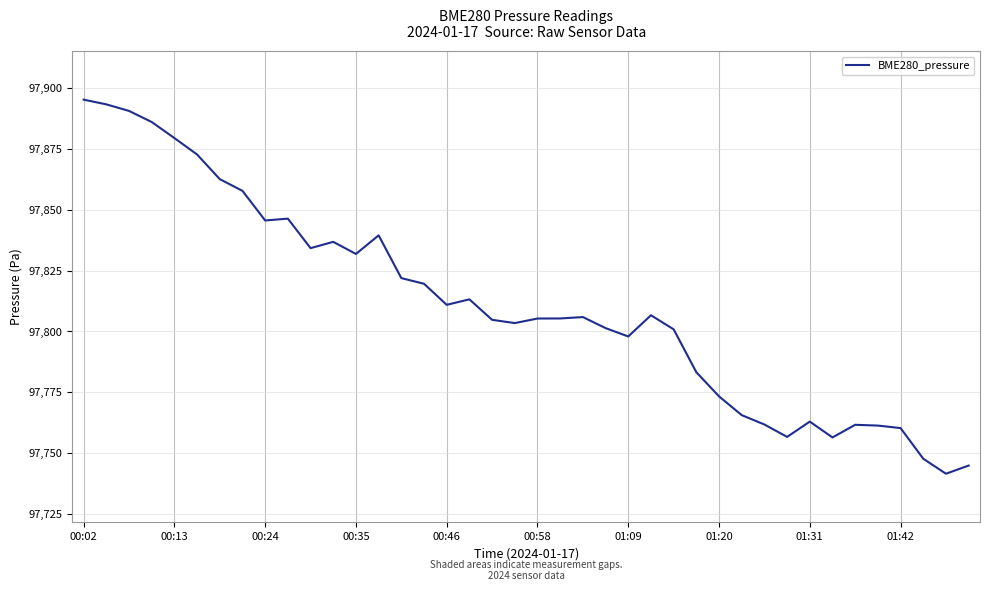

What is the difference between the maximum and minimum values?

153.7